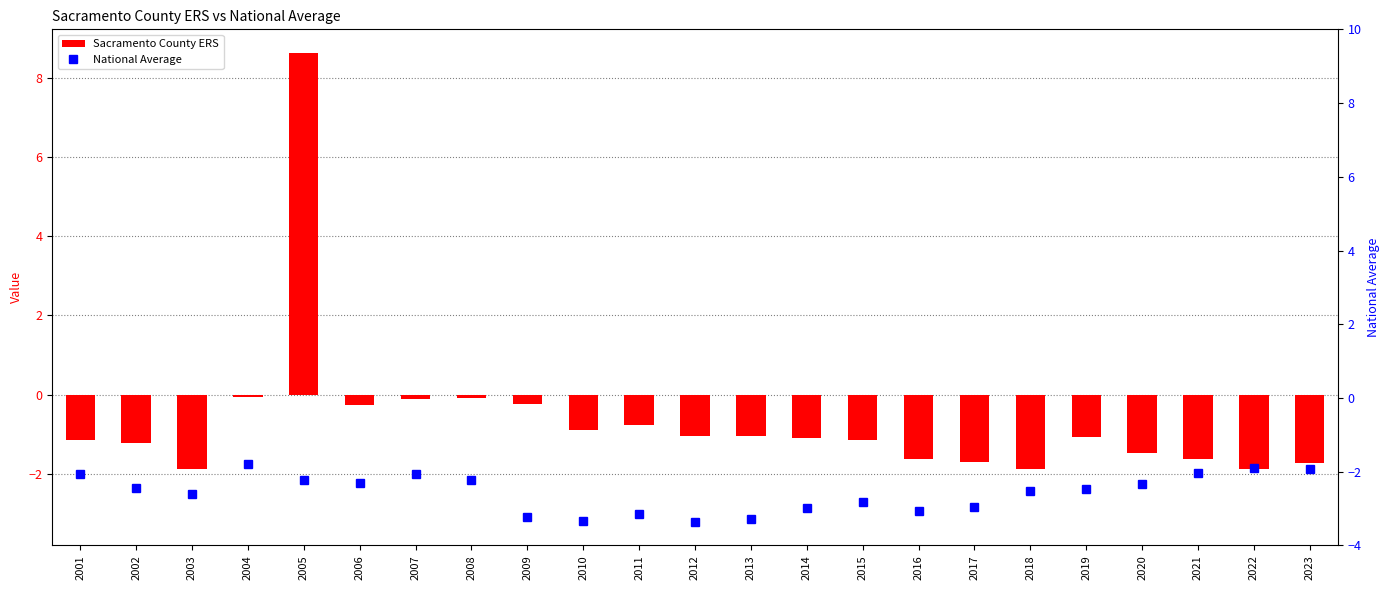

What is the difference between the second highest and second lowest values?

1.8